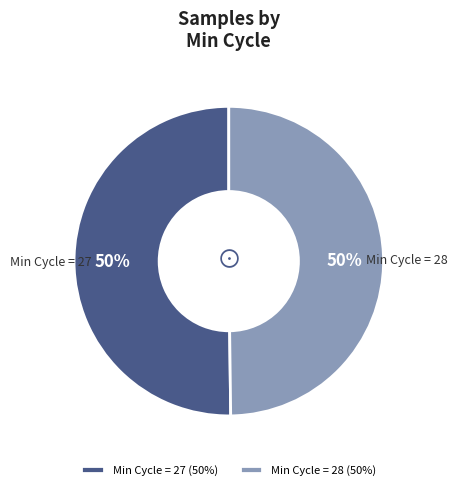

What percentage is the Min Cycle = 27 (50%) slice, to the nearest percent?

50%